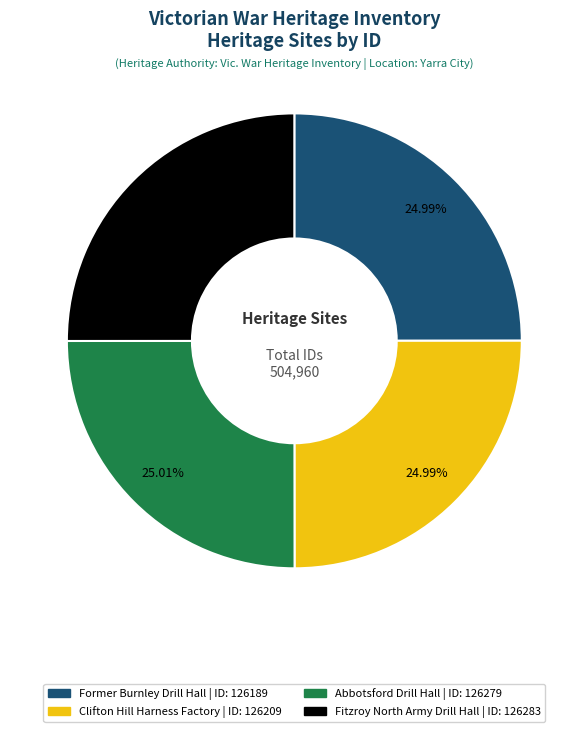

True or false: Fitzroy North Army Drill Hall accounts for 25% of the total.

True